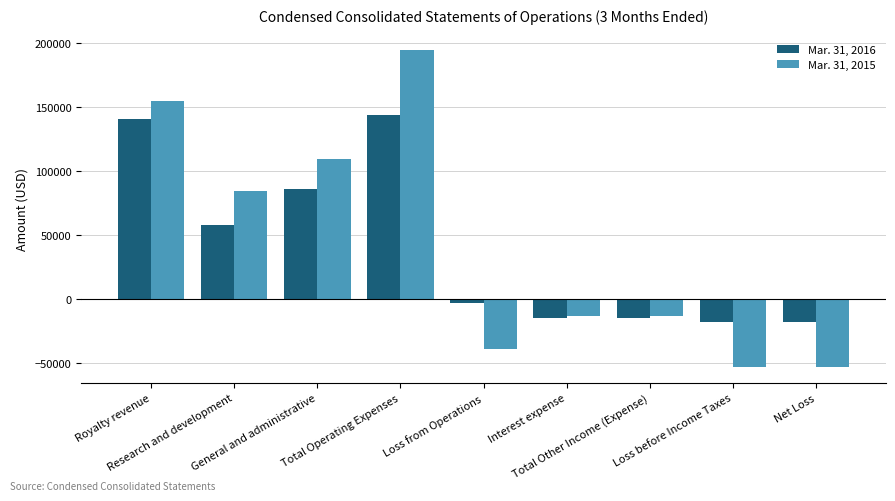

Reading left to right, transcribe all the data shown in this chart.

Mar. 31, 2016: Royalty revenue=140652	Research and development=57725	General and administrative=86311	Total Operating Expenses=144036	Loss from Operations=-3384	Interest expense=-14684	Total Other Income (Expense)=-14684	Loss before Income Taxes=-18068	Net Loss=-18068
Mar. 31, 2015: Royalty revenue=154887	Research and development=84656	General and administrative=109784	Total Operating Expenses=194440	Loss from Operations=-39553	Interest expense=-13779	Total Other Income (Expense)=-13779	Loss before Income Taxes=-53332	Net Loss=-53332